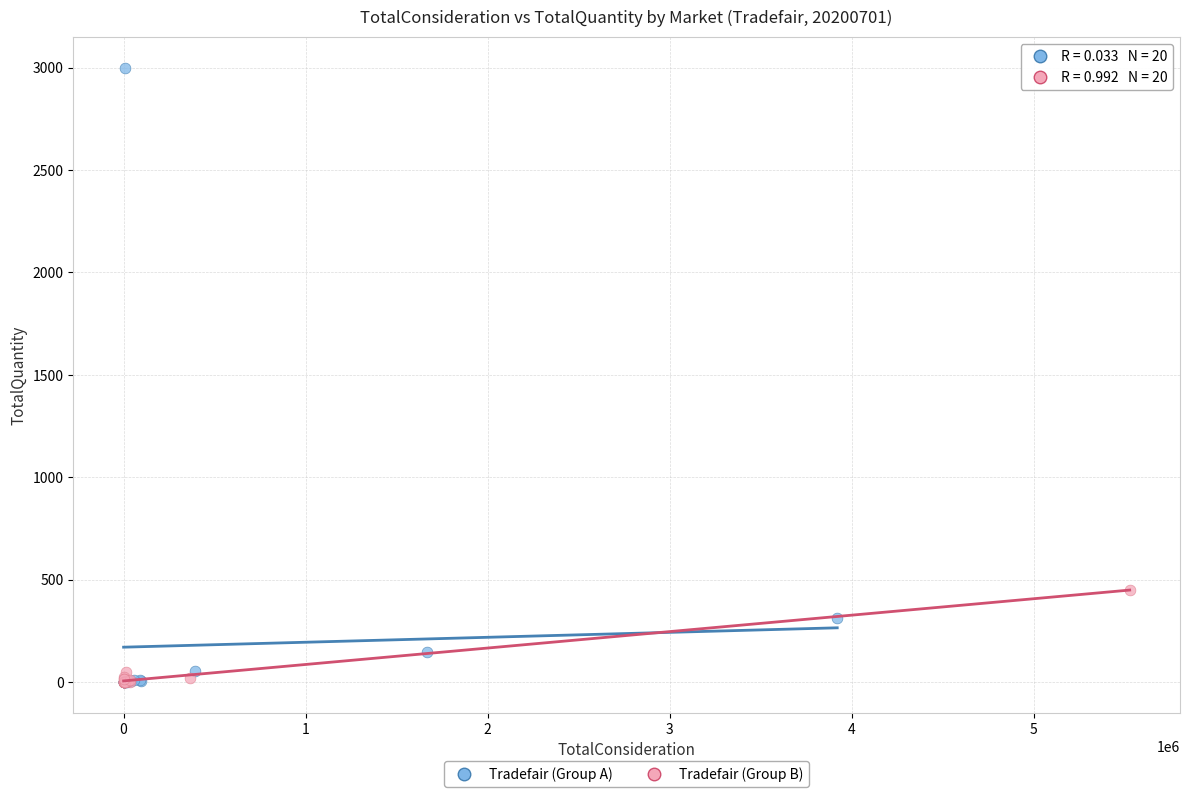

Which series contains the highest Y value?

Tradefair (Group A)